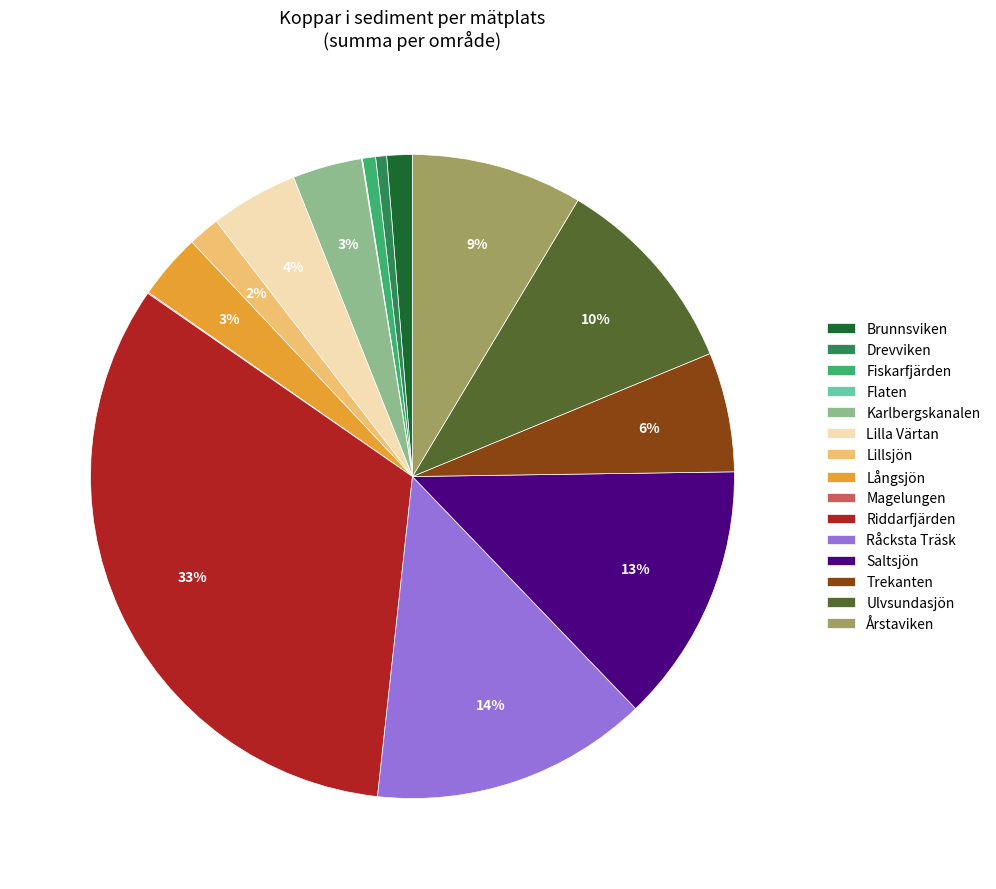

True or false: Lillsjön accounts for 2% of the total.

True